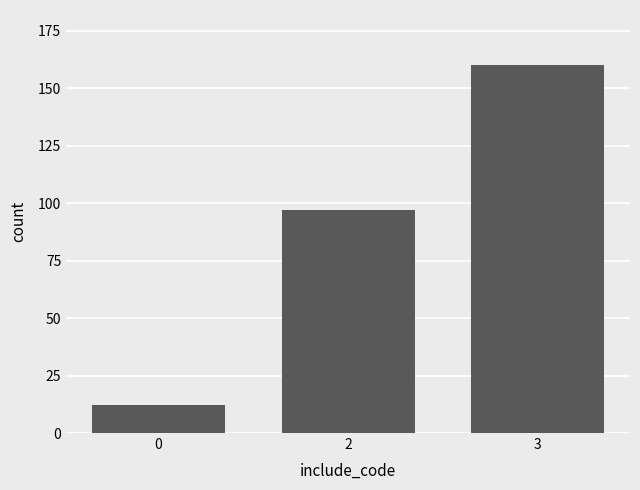

What is the difference between the second highest and minimum values?

85